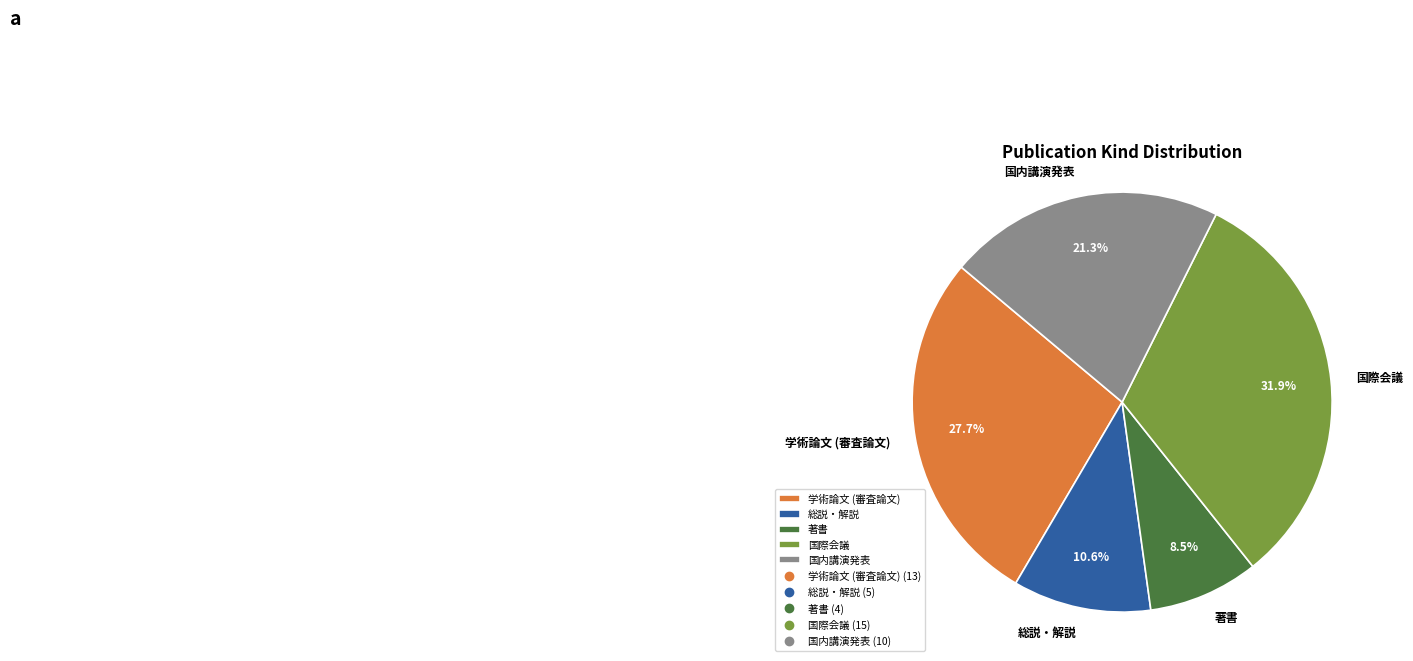

Does 総説・解説 represent more than half of the total?

No